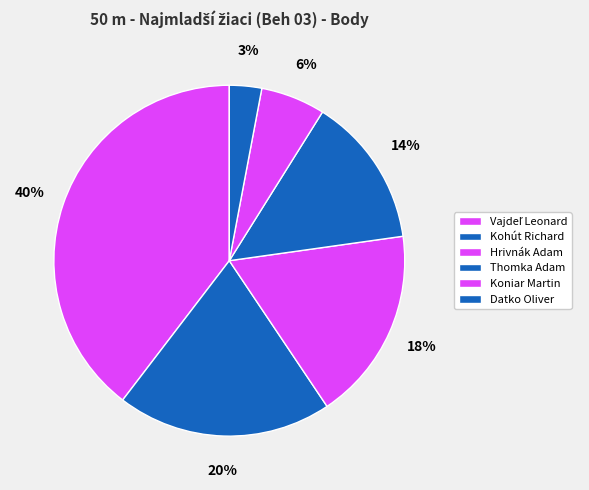

How many slices are in this pie chart?

6